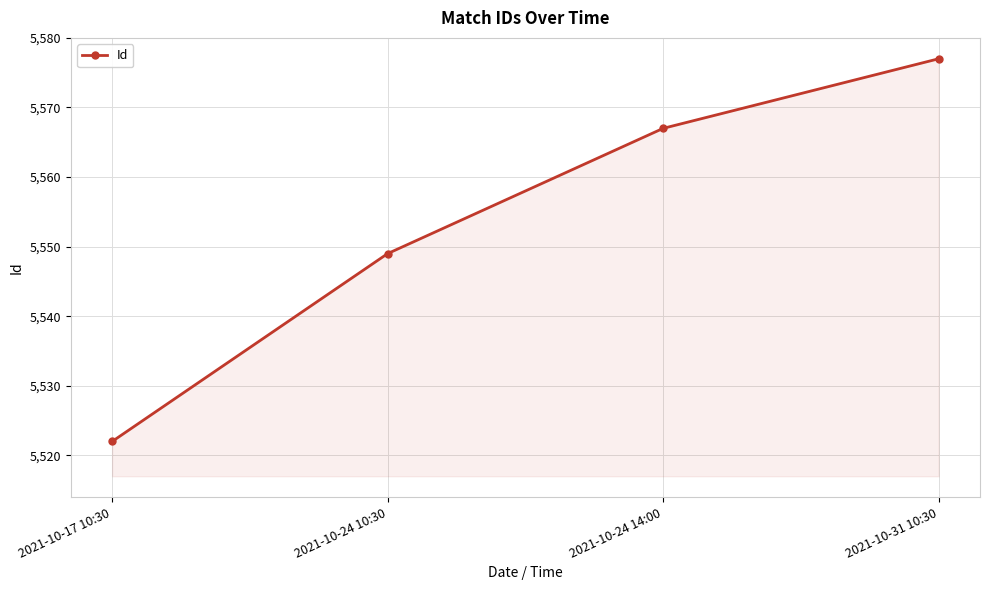

Which has a higher value, 2021-10-24 10:30 or 2021-10-17 10:30?

2021-10-24 10:30